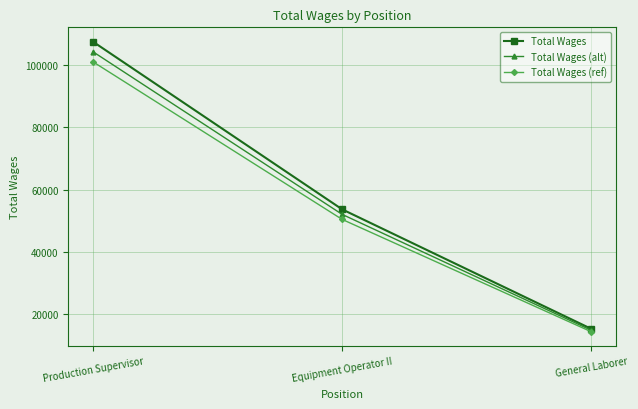

Which series has the largest range (max minus min)?

Total Wages